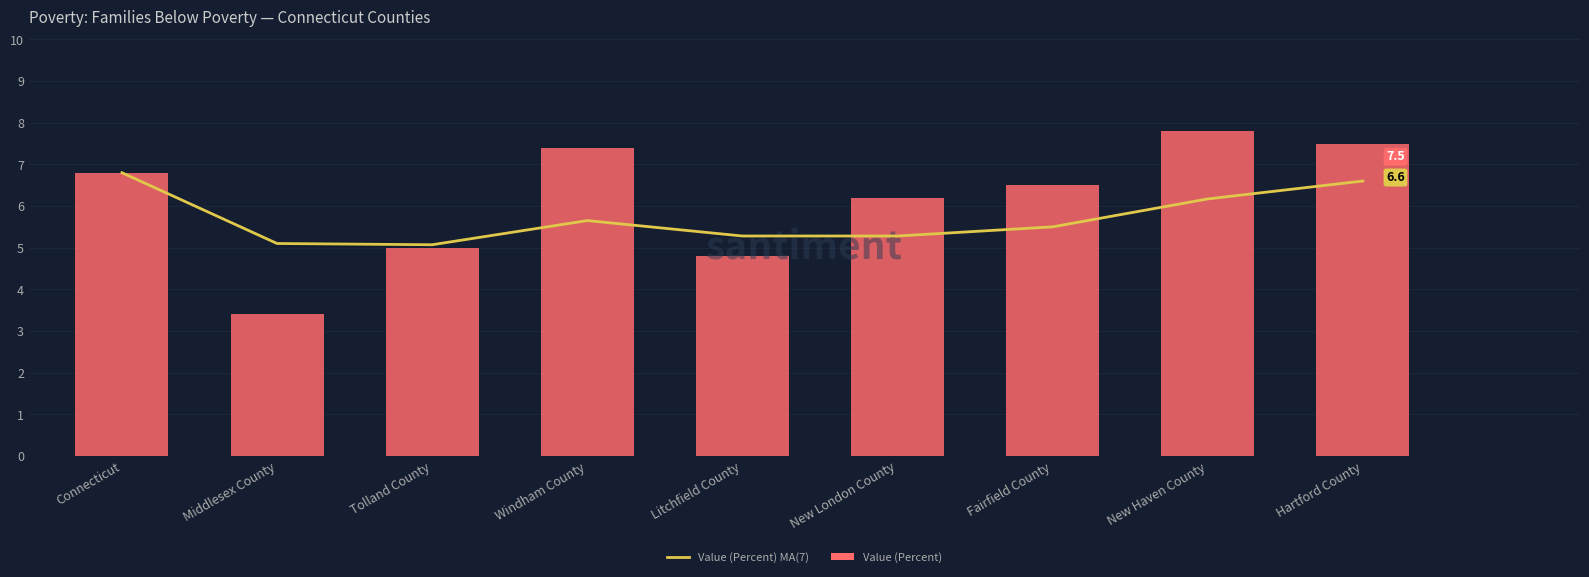

Which series changed the most between Windham County and New London County?

Value (Percent)